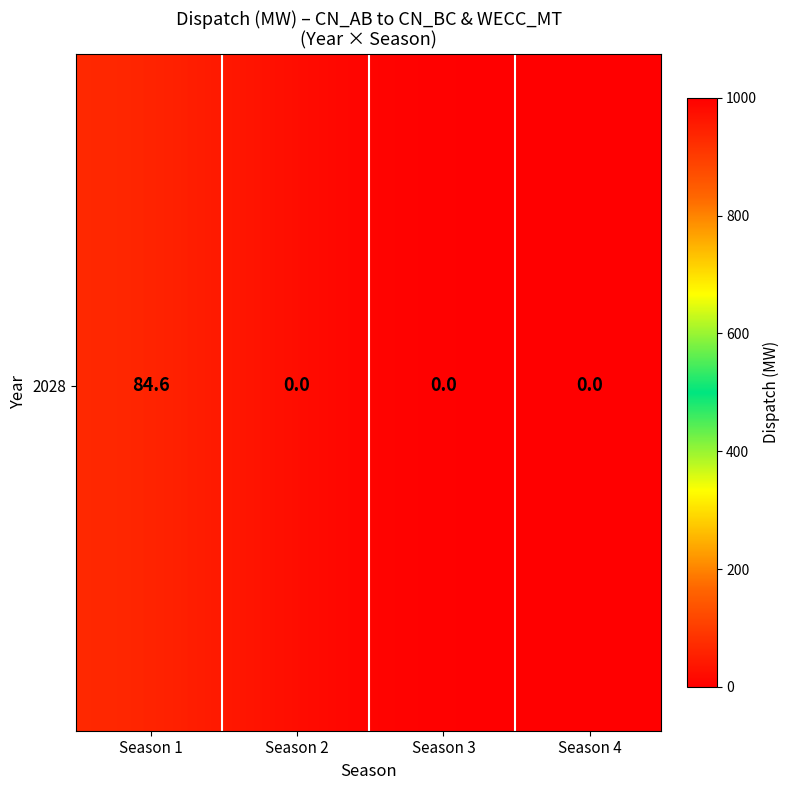

The value at 1 is 0.0. True or false?

True